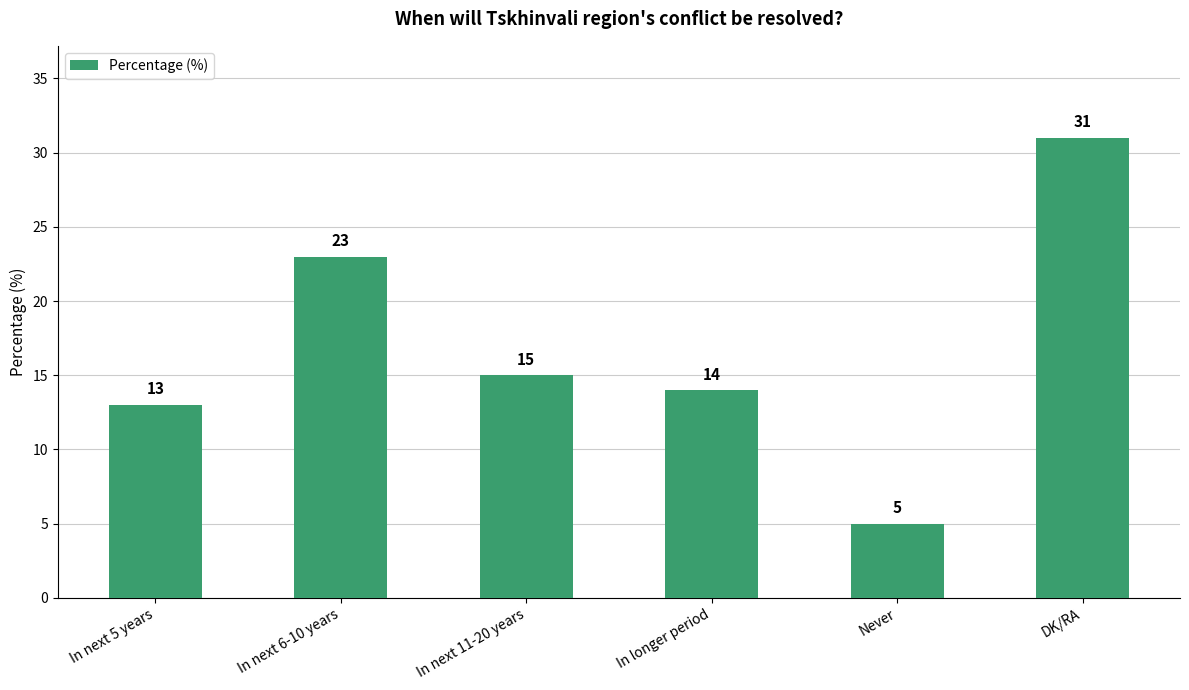

What is the sum of all values?

101